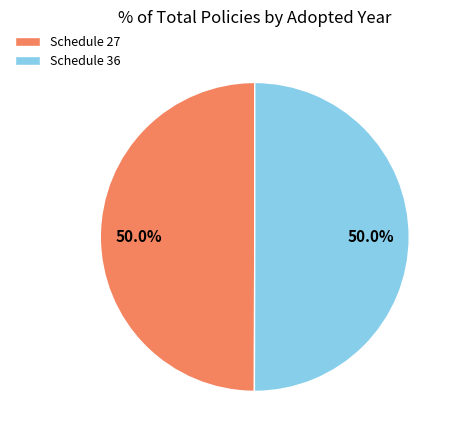

What is the ratio of the value at Schedule 27 to the value at Schedule 36?

1.0